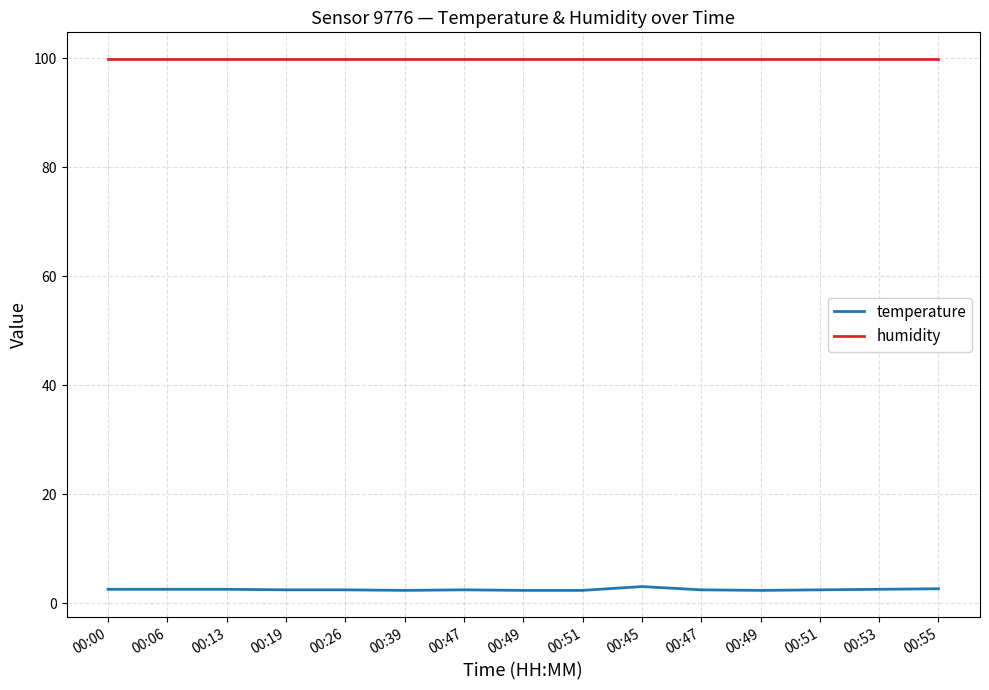

List the series in order of their peak value, highest first.

humidity, temperature